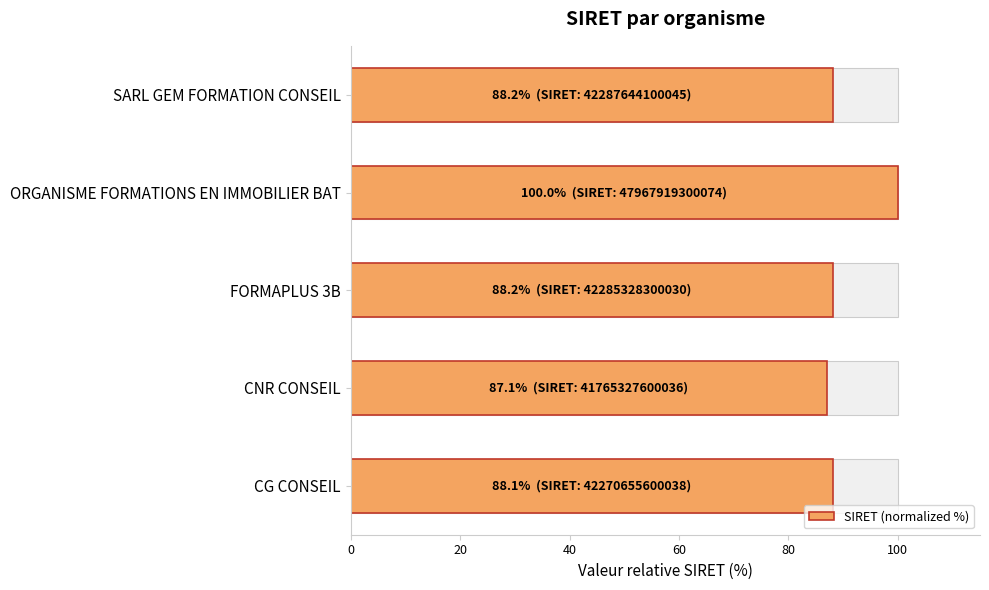

Reading left to right, extract all data points from this chart.

88.1	87.1	88.2	100.0	88.2